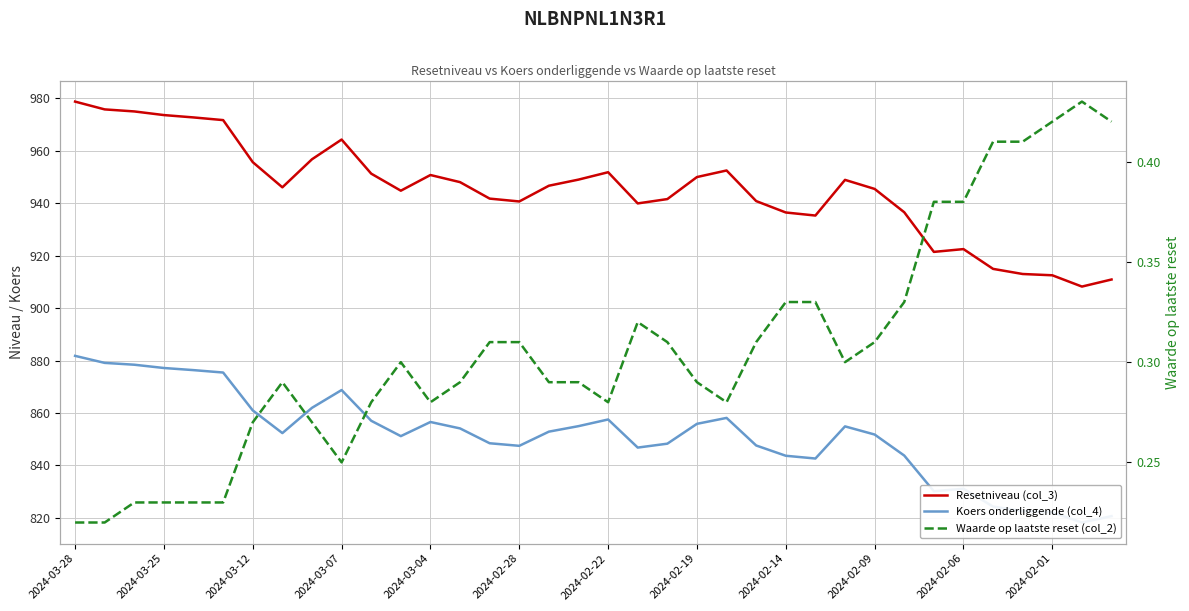

Which has a higher value, 31 or 15?

15